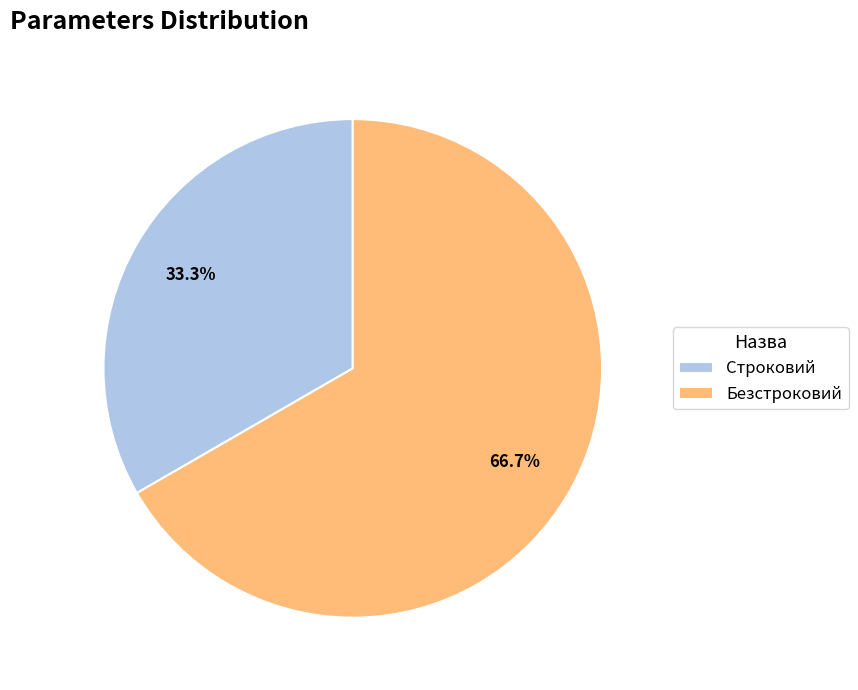

To the nearest percent, what is the difference between the Безстроковий and Строковий slice percentages?

33%